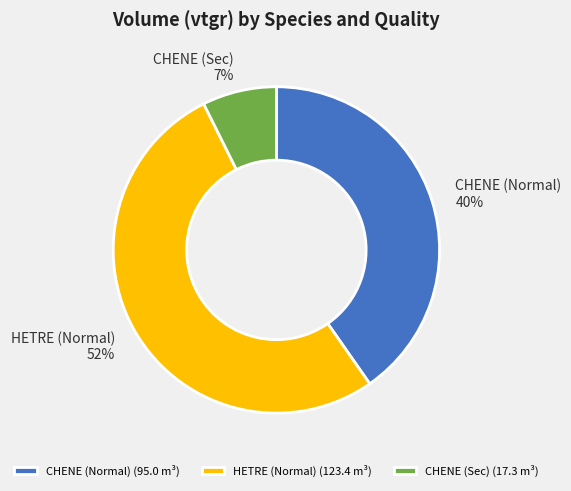

What is the ratio of the value at CHENE (Normal) 40% to the value at HETRE (Normal) 52%?

0.8